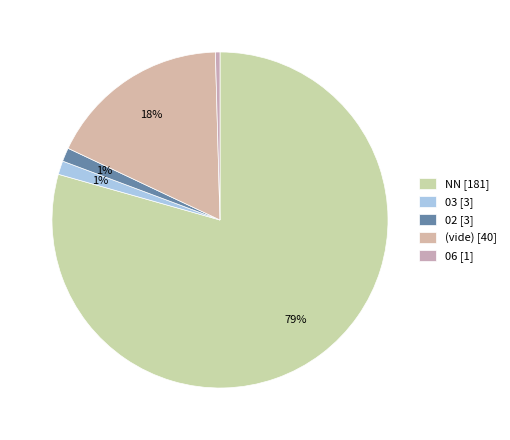

Which category has the smallest portion of the pie?

06 [1]